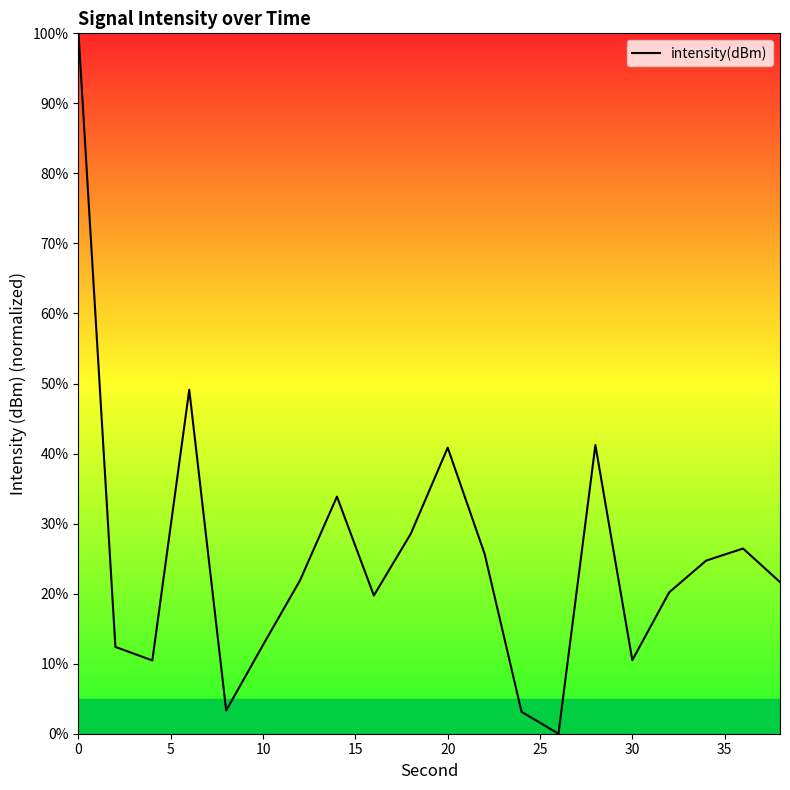

What is the greatest value displayed?

100.0